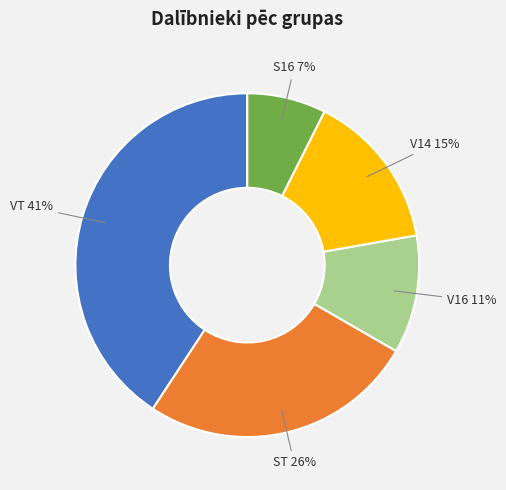

Is there a majority slice in this chart?

No